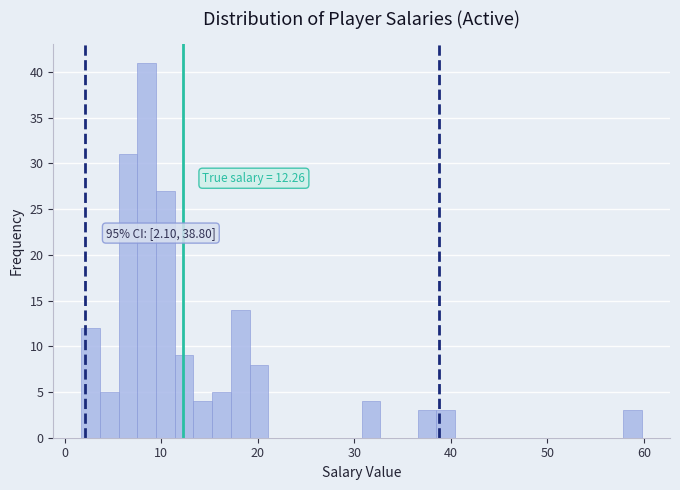

Around what value on the x-axis is the tallest bar? Give the approximate position of its centre, as read against the axis.

8